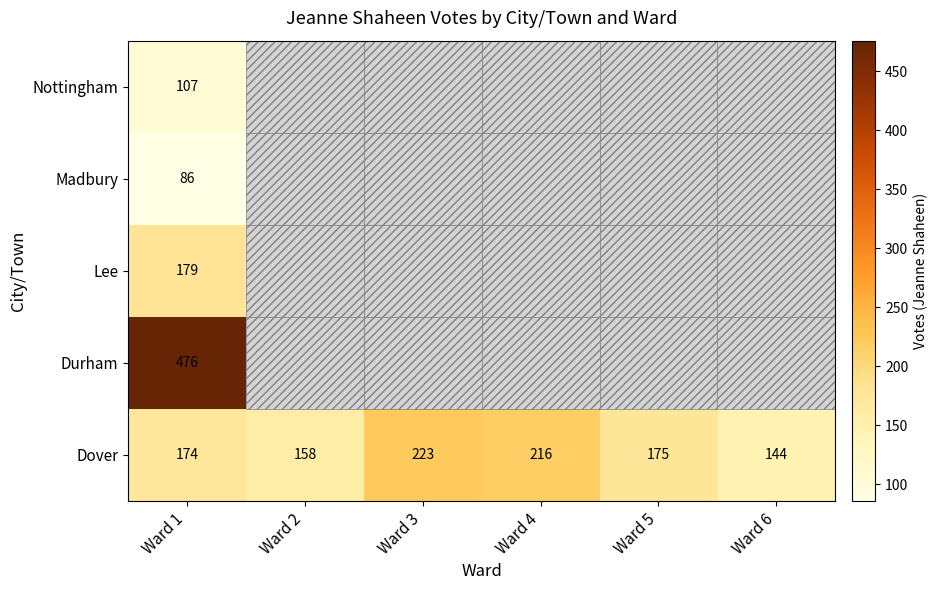

What is the total value across all series at Ward 1?

1022